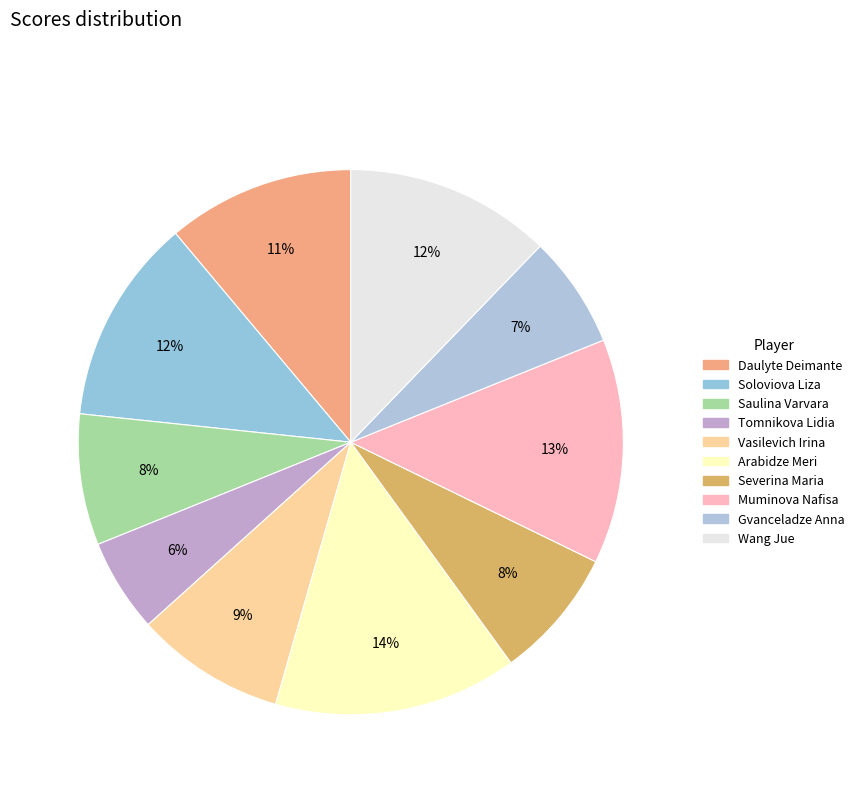

What percentage is the Vasilevich Irina slice, to the nearest percent?

9%